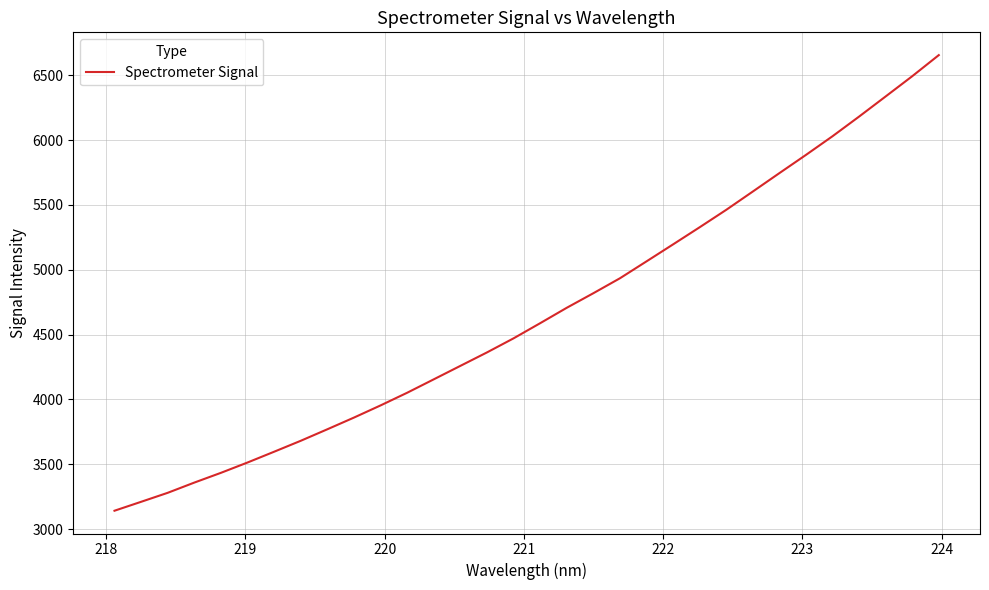

What is the minimum value shown in the chart?

3142.4